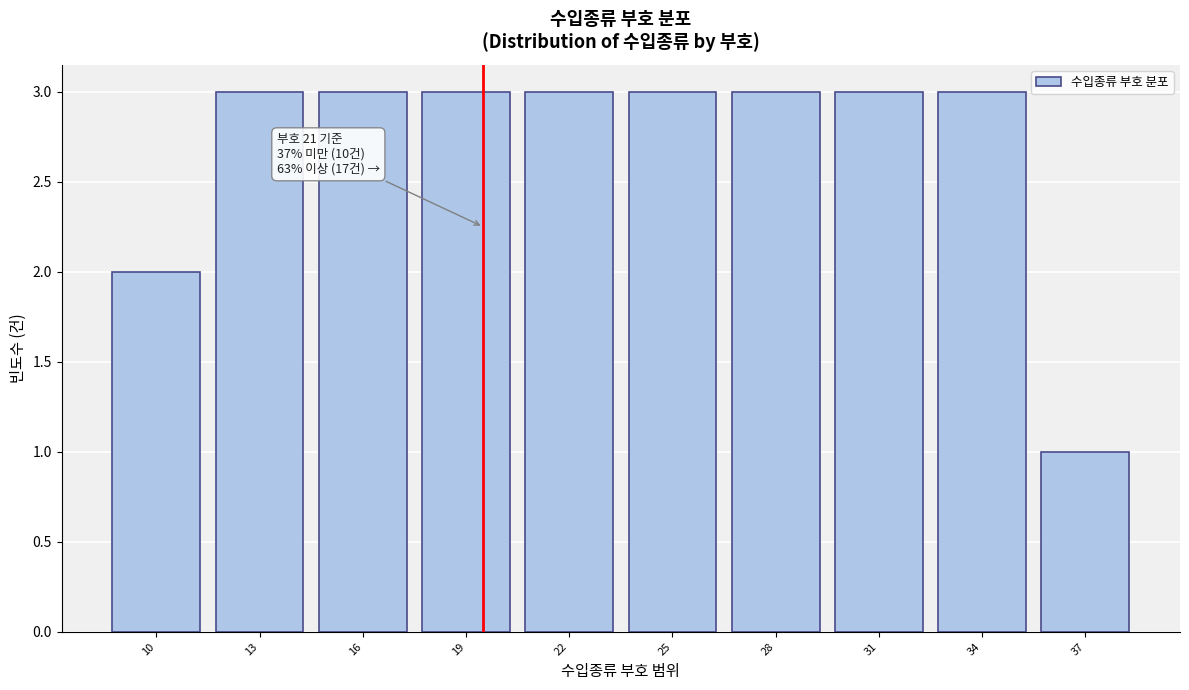

Reading left to right, list all the values displayed in this chart.

2	3	3	3	3	3	3	3	3	1